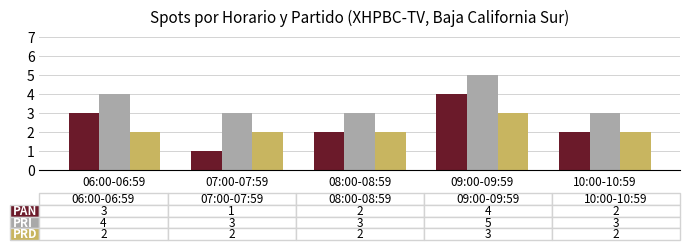

Which label corresponds to the largest value in the chart?

09:00-09:59